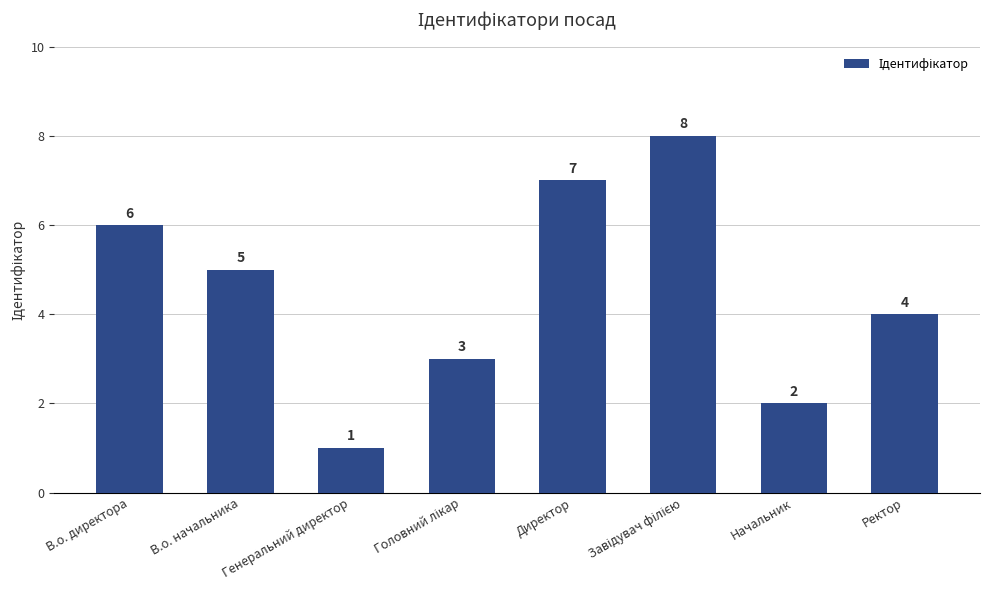

Count the number of data series in this chart.

1